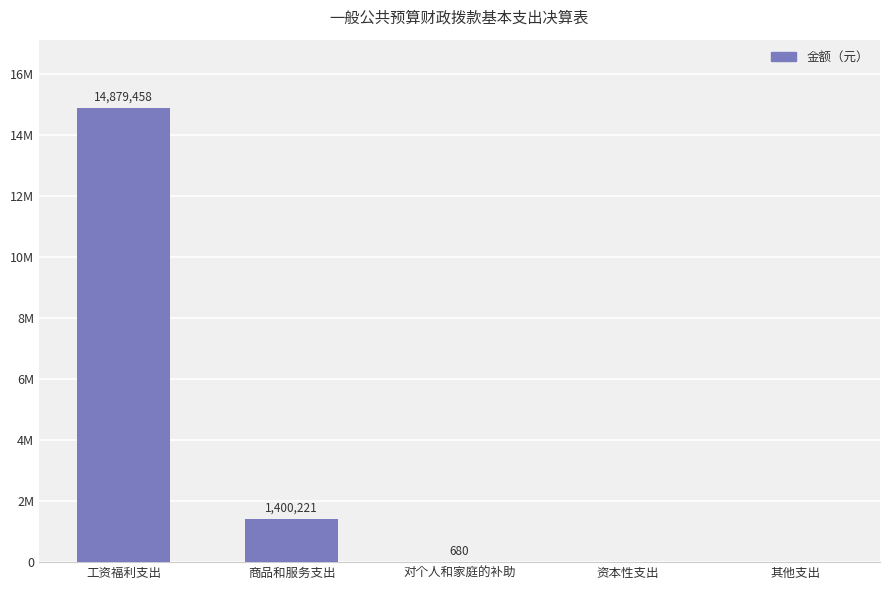

Count the number of values greater than 680.

2